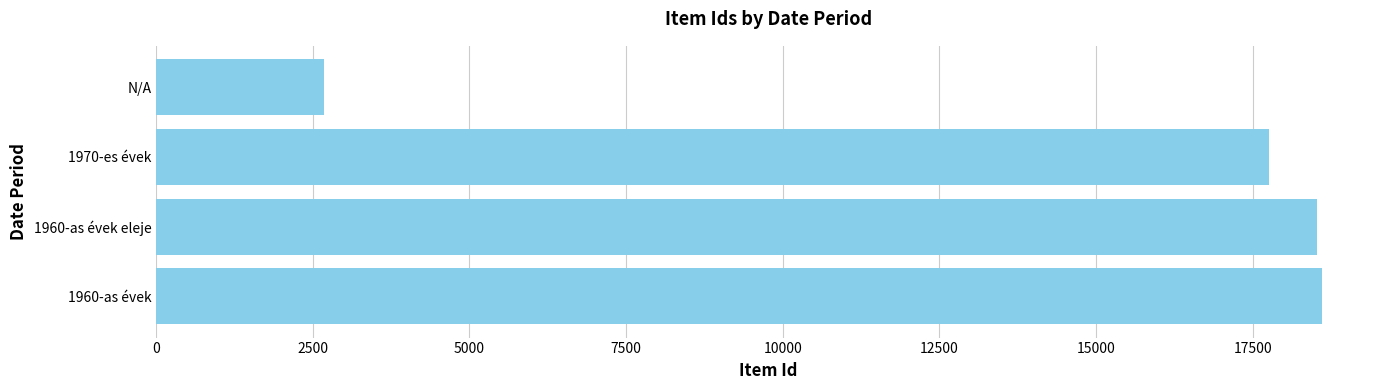

At which label is the value closest to 10640?

1970-es évek